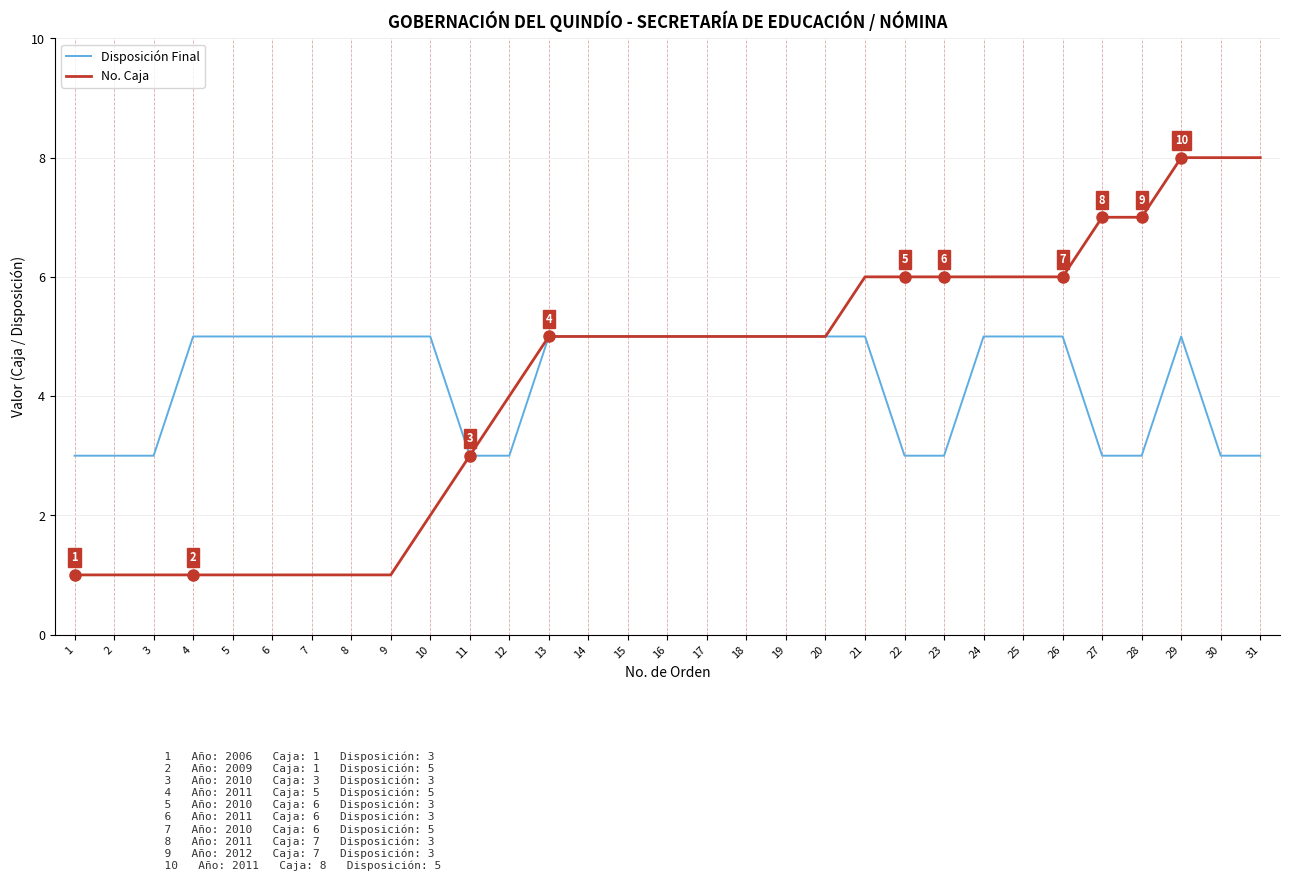

What is the sum of all Disposición Final values?

133